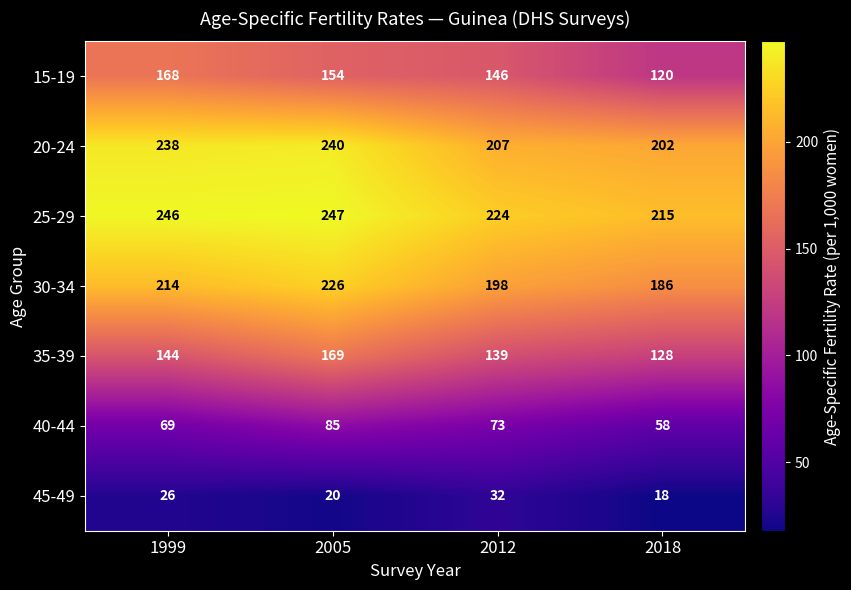

What is the difference between the second highest and second lowest values in the 20-24 series?

31